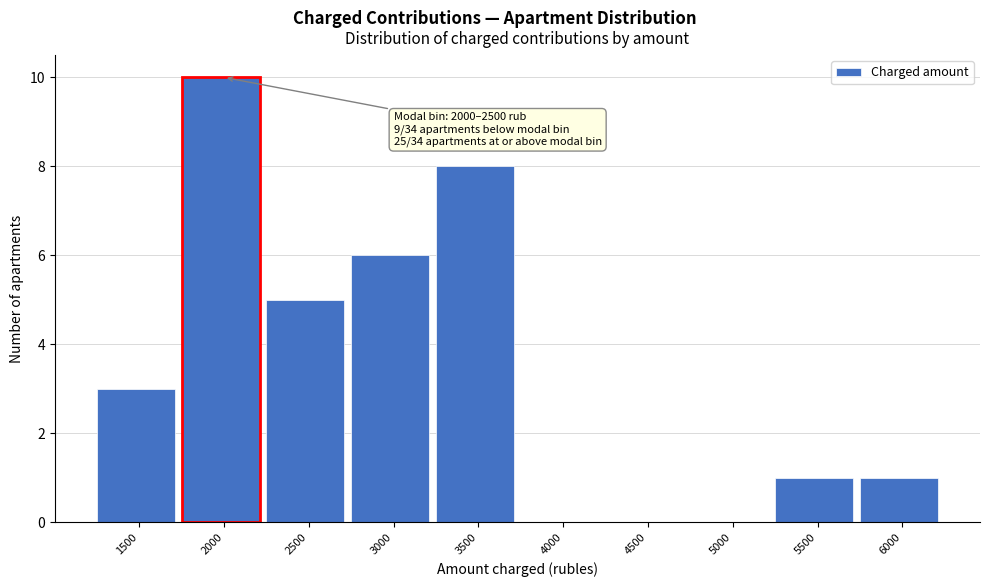

Reading right to left, transcribe all the data shown in this chart.

6000=1	5500=1	5000=0	4500=0	4000=0	3500=8	3000=6	2500=5	2000=10	1500=3